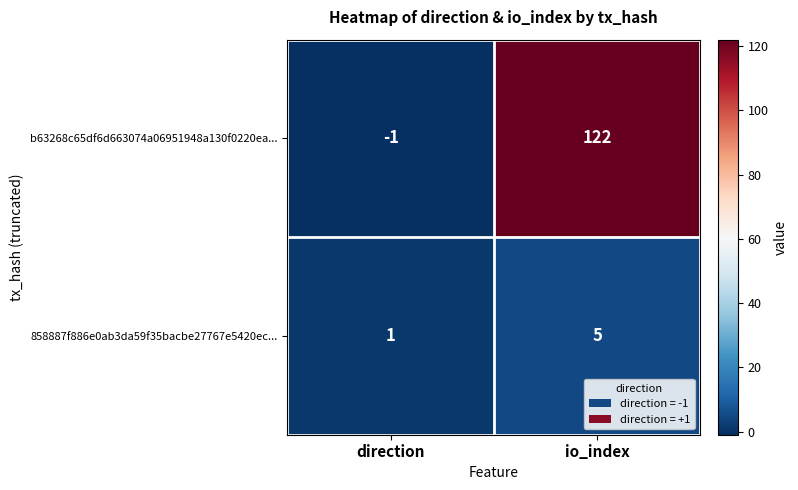

What is the average value of the 858887f886e0ab3da59f35bacbe27767e5420ec... series?

3